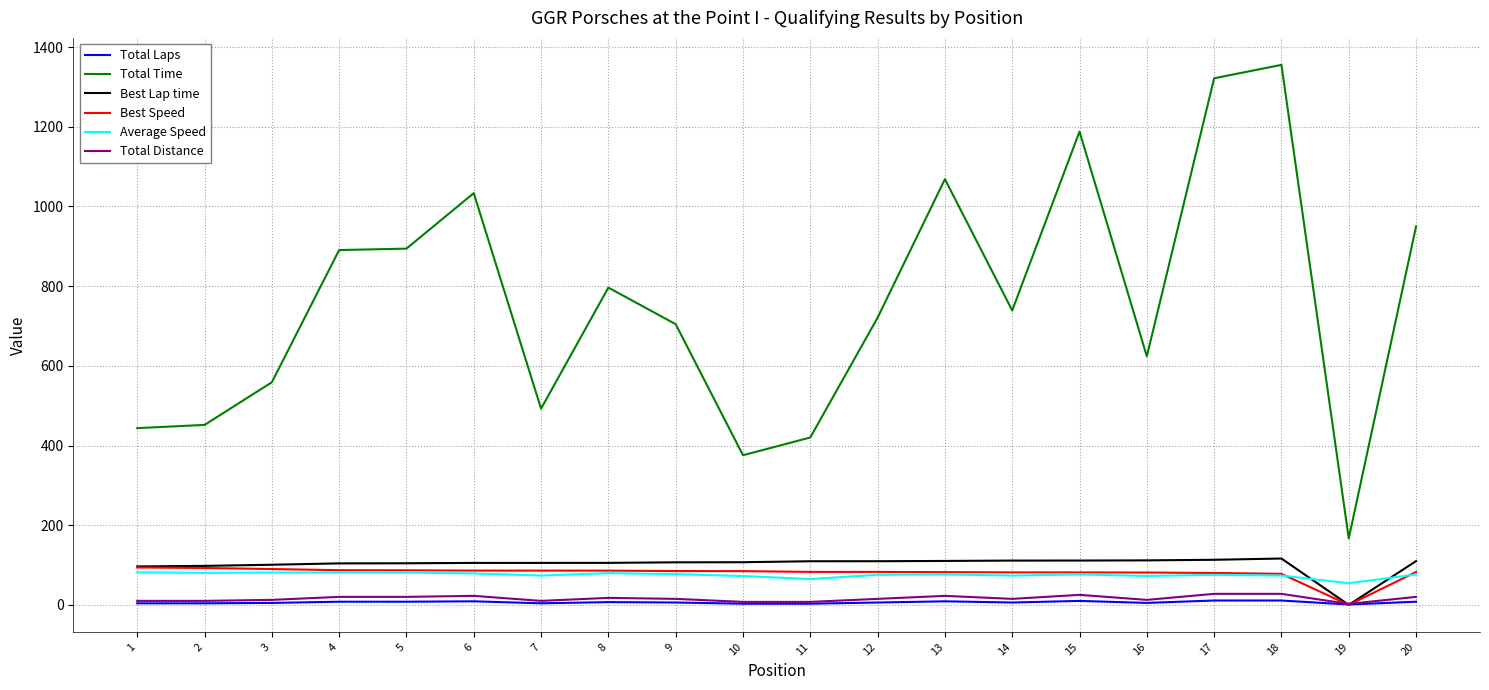

Does the chart display data point markers on the line(s)?

No